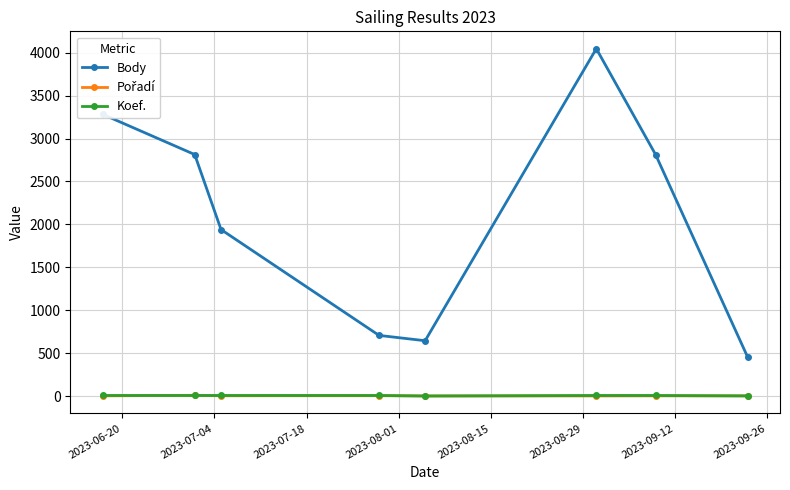

What is the lowest value of the Body series?

452